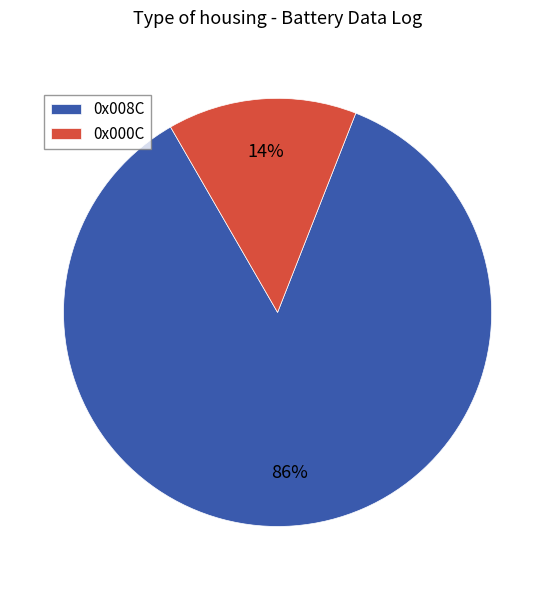

What percentage is the 0x008C slice, to the nearest percent?

86%